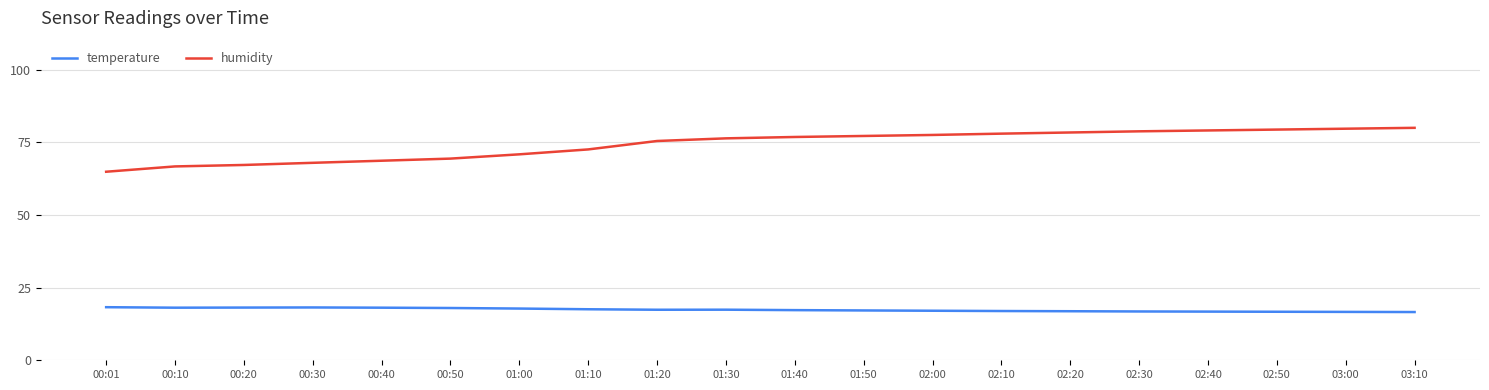

Which series has the largest total across all categories?

humidity